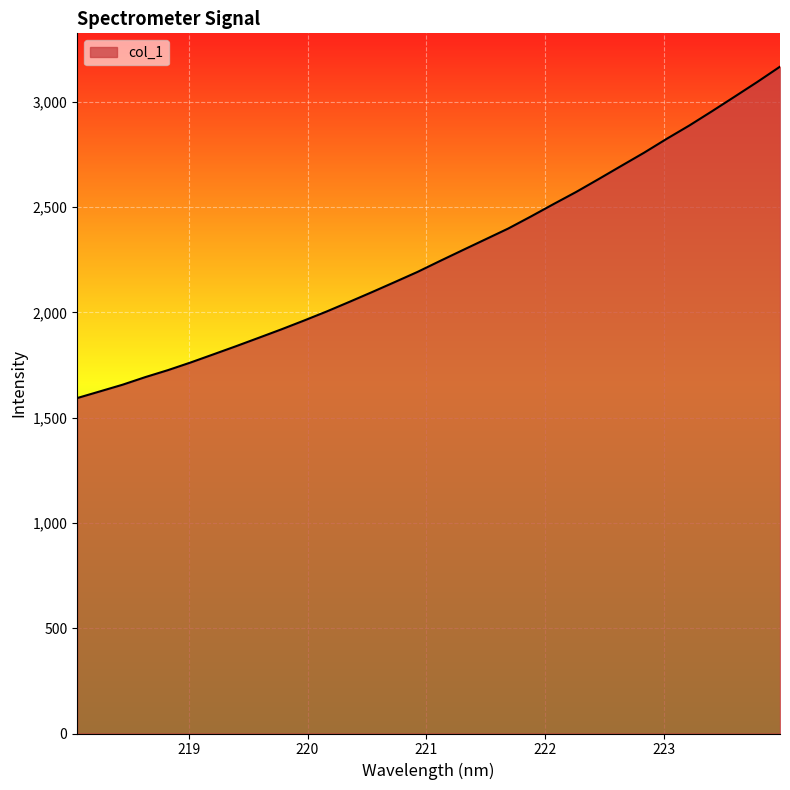

What is the difference between the maximum and minimum values?

1573.9